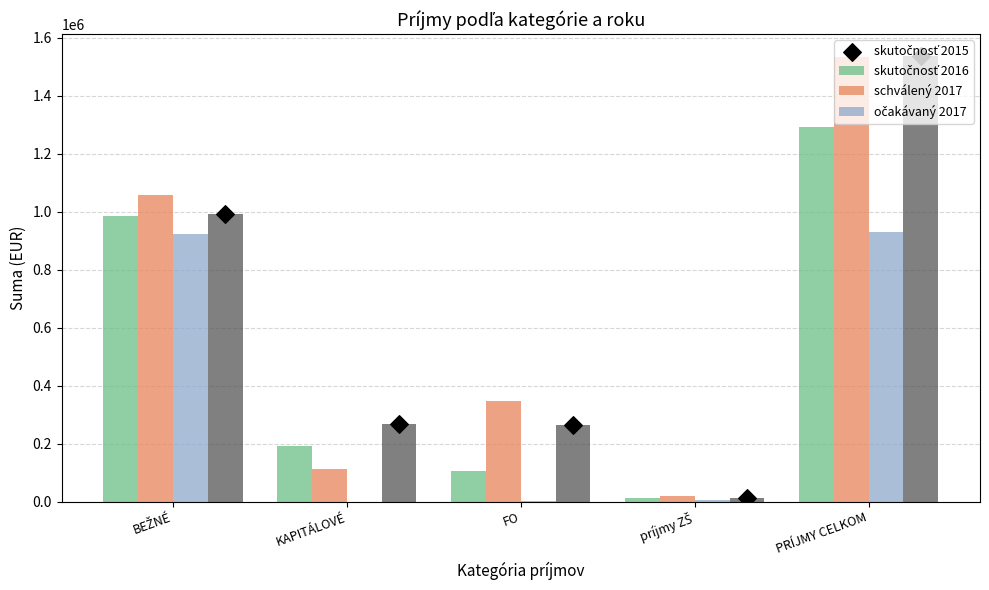

At which category is the sum across all series the highest?

PRÍJMY CELKOM